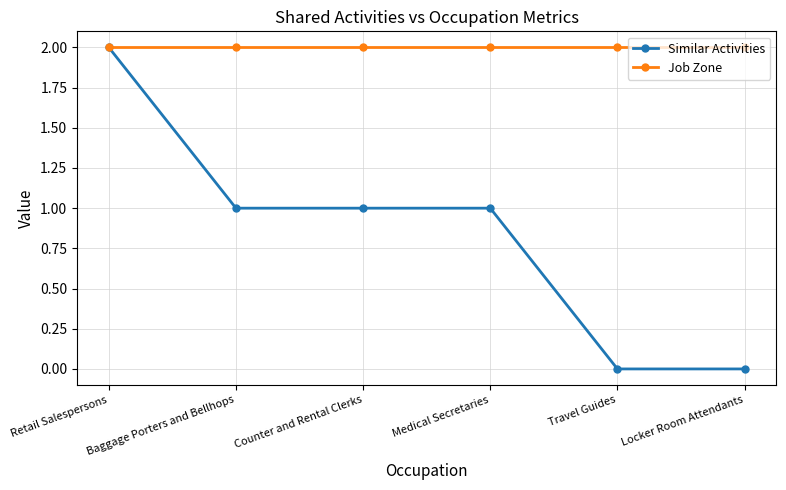

Reading left to right, extract all data points from this chart.

Similar Activities: 2	1	1	1	0	0
Job Zone: 2	2	2	2	2	2